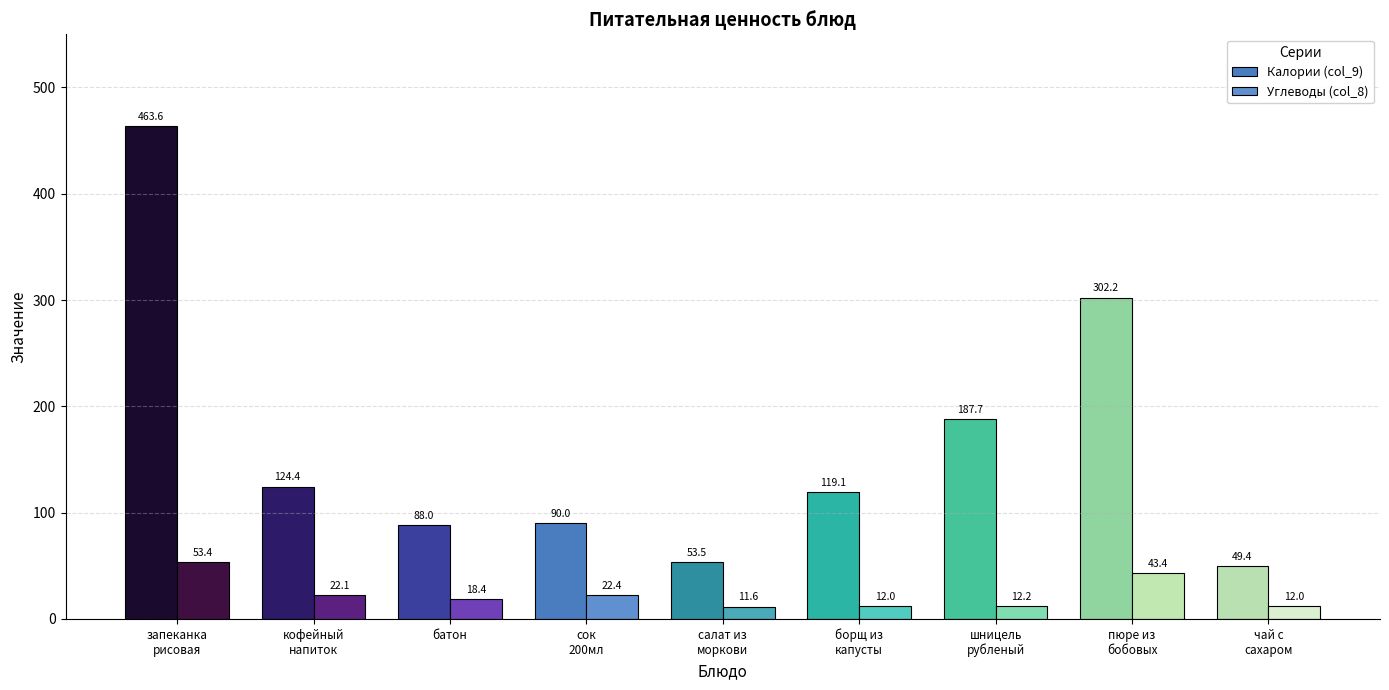

What is the sum of the Углеводы (col_8) values at чай с сахаром and салат из моркови?

23.7